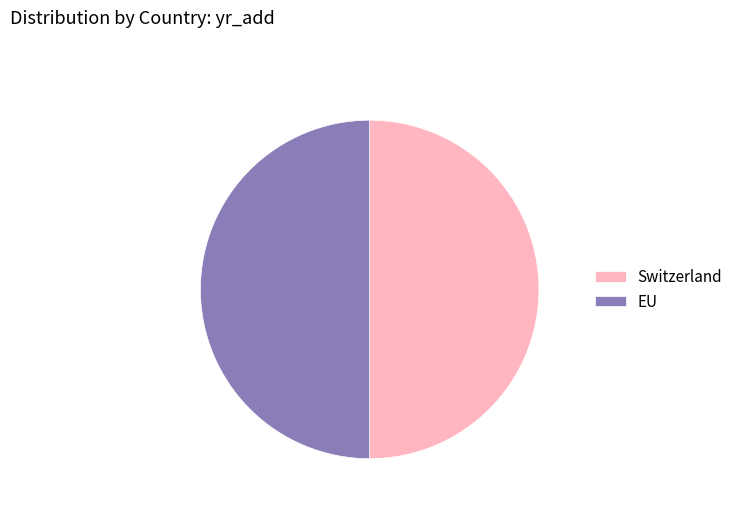

Combined, do EU and Switzerland account for over 50%?

Yes